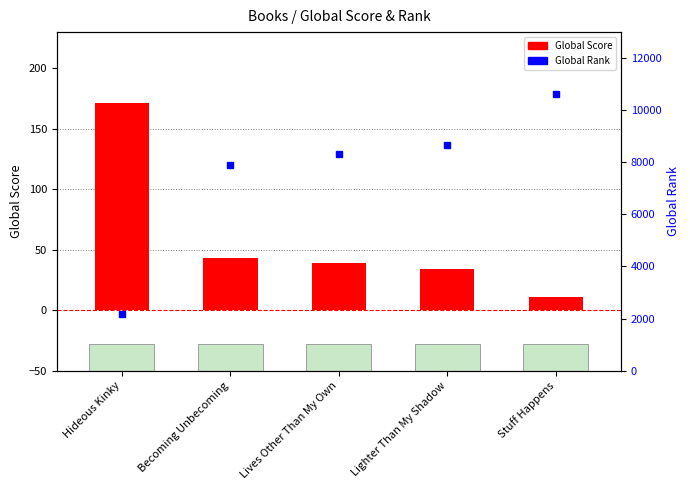

Between Hideous Kinky and Becoming Unbecoming, which series saw the biggest shift?

Global Rank